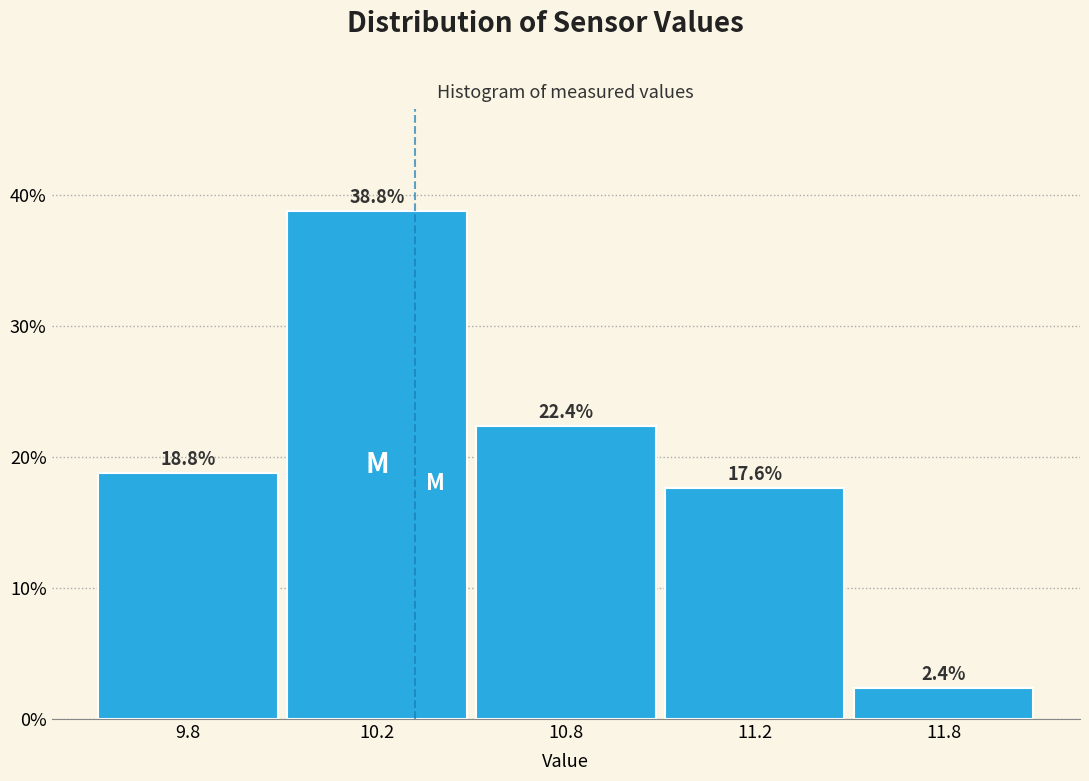

Reading right to left, what are all the values shown in this chart?

11.8=2.4	11.2=17.6	10.8=22.4	10.2=38.8	9.8=18.8